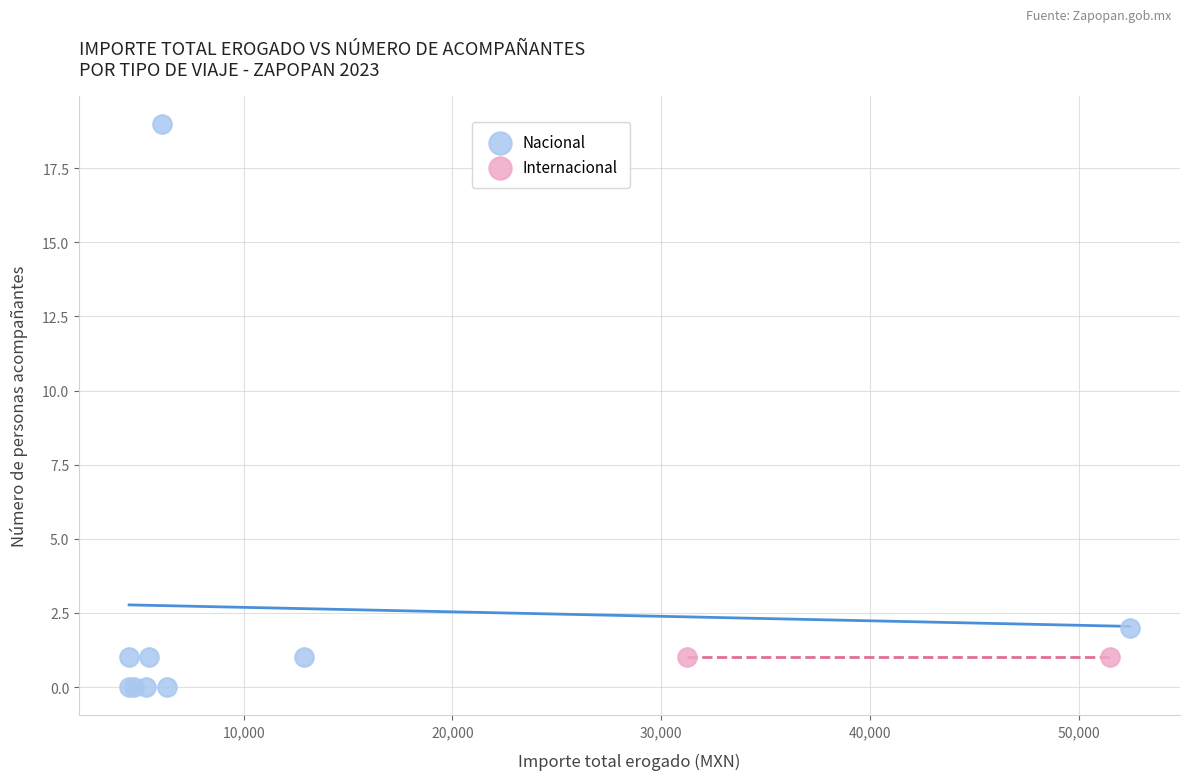

What are all the series names shown in the legend?

Nacional, Internacional